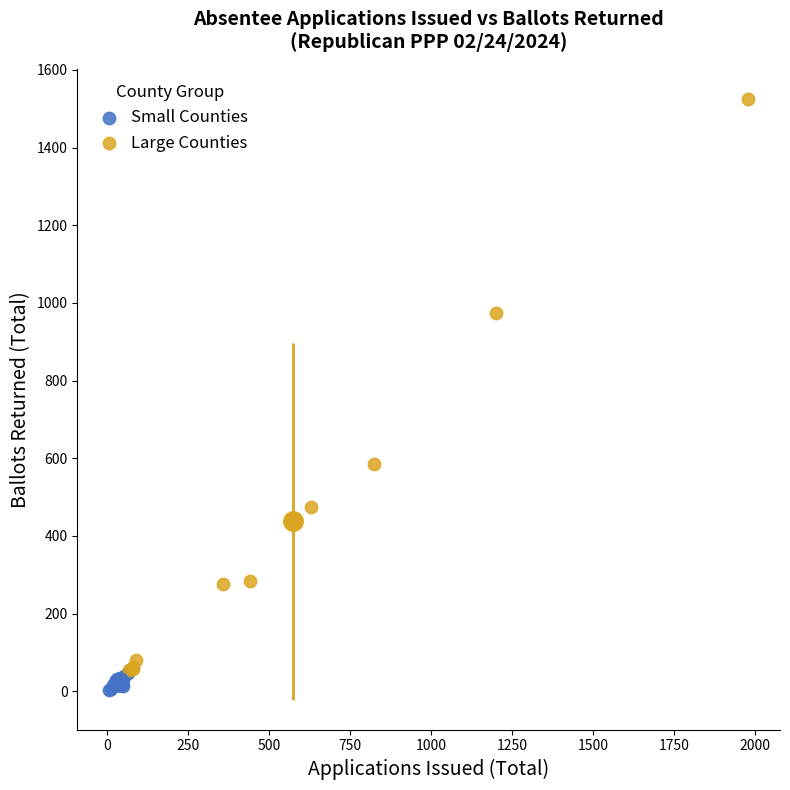

Which series contains the highest Y value?

Large Counties